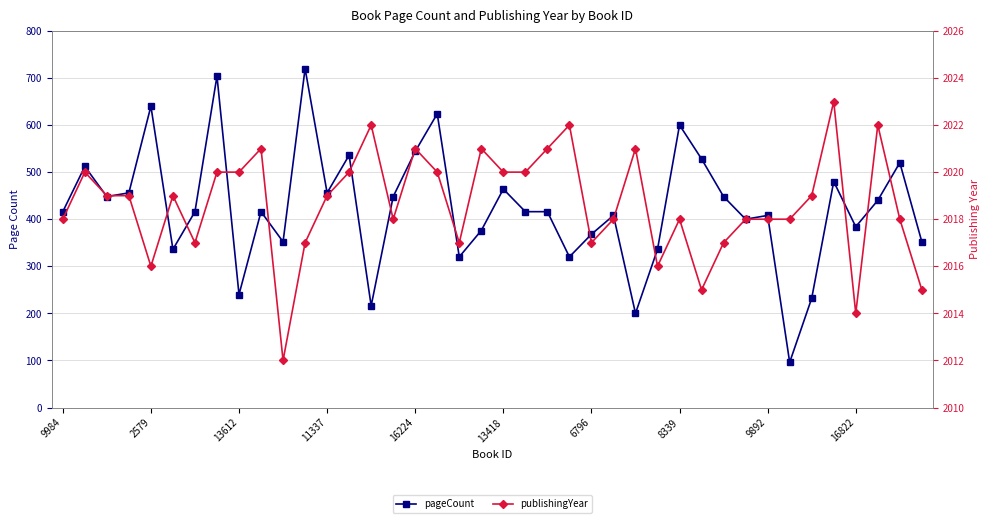

Which series has the largest total across all categories?

publishingYear